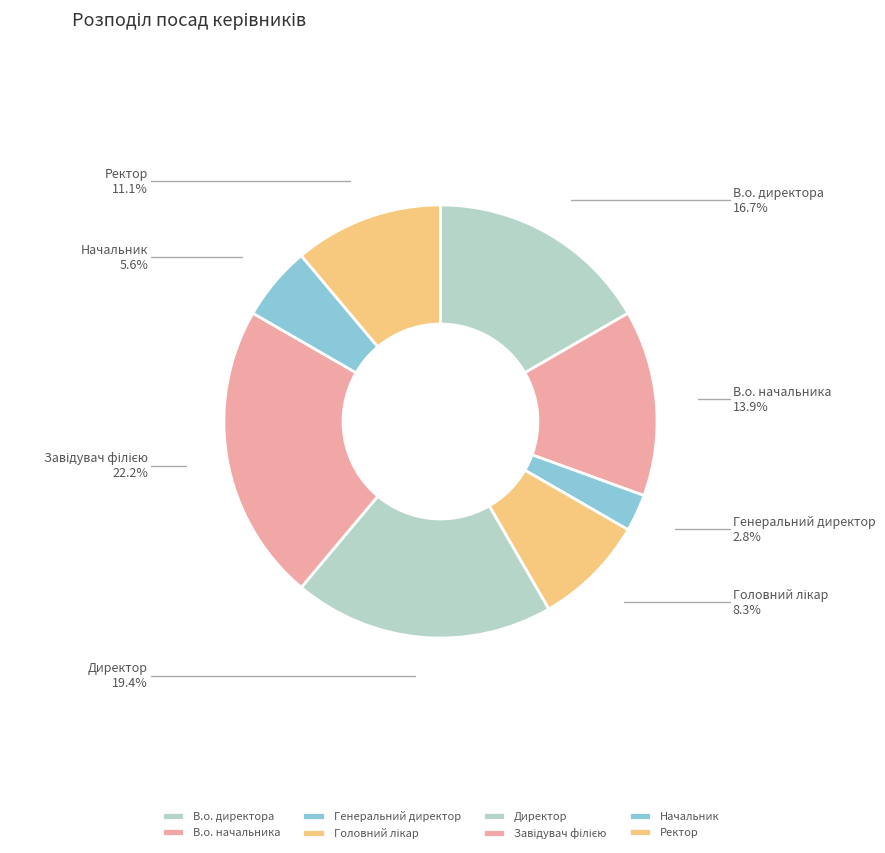

Does any single category account for the majority?

No